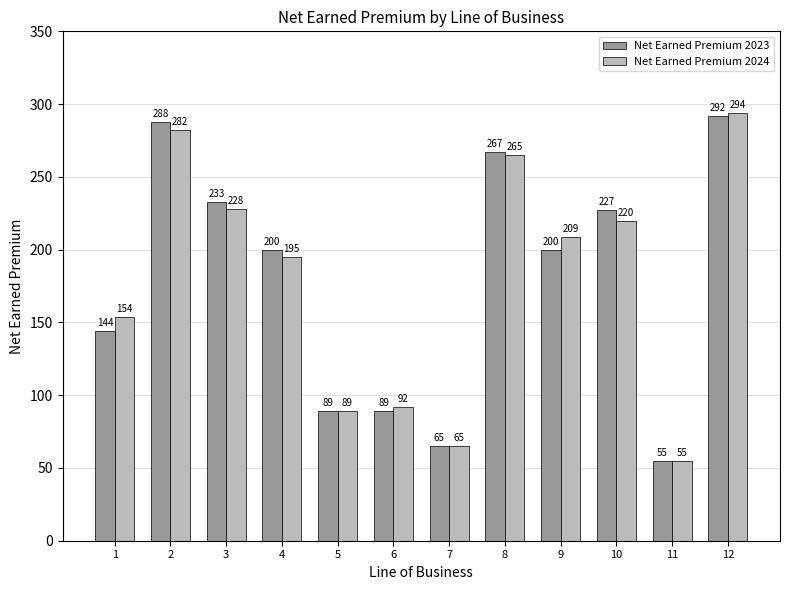

At how many categories does at least one series exceed 107?

8